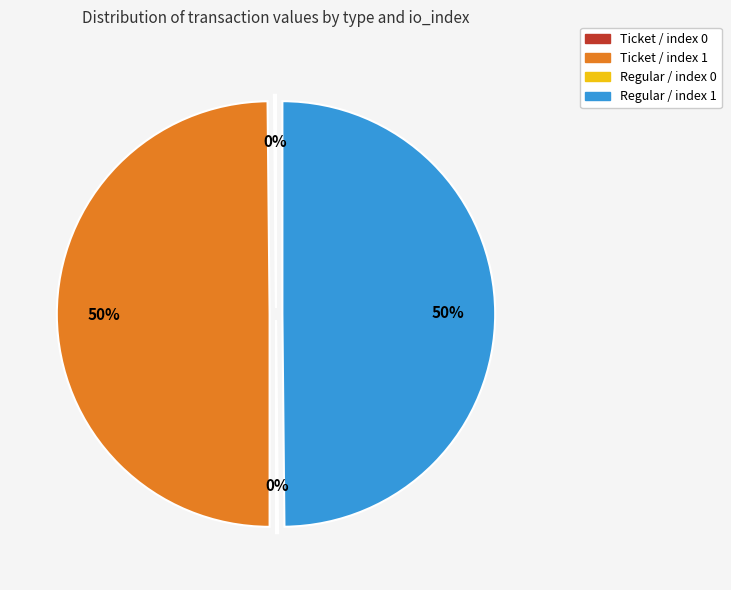

True or false: Ticket / index 1 accounts for 38% of the total.

False